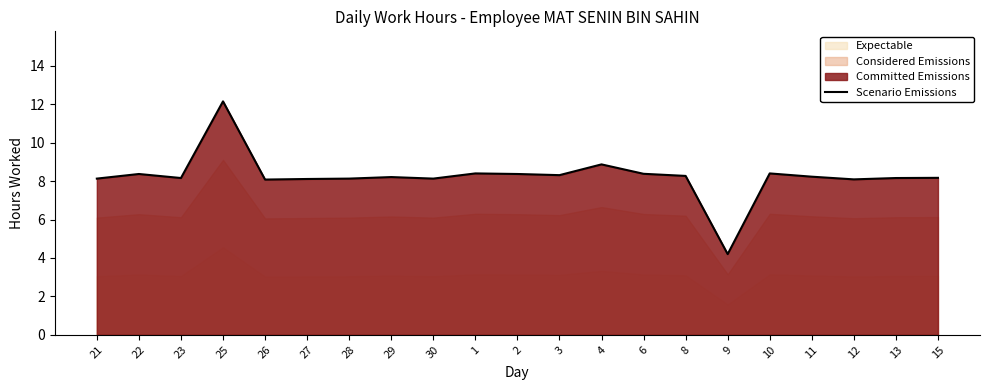

True or false: the data has more than 2 interior local peaks.

True